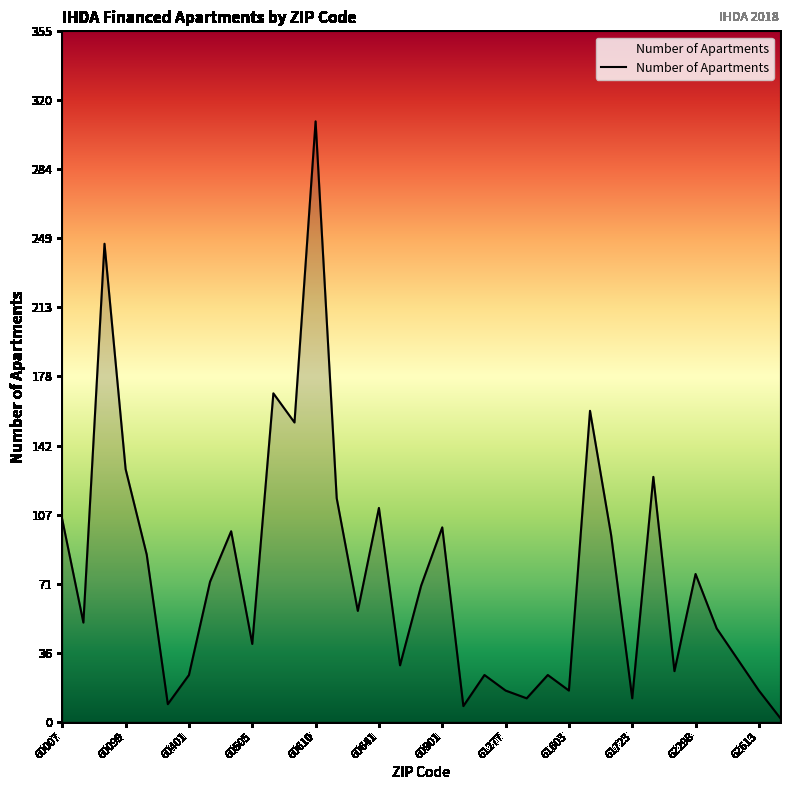

What is the greatest value displayed?

309